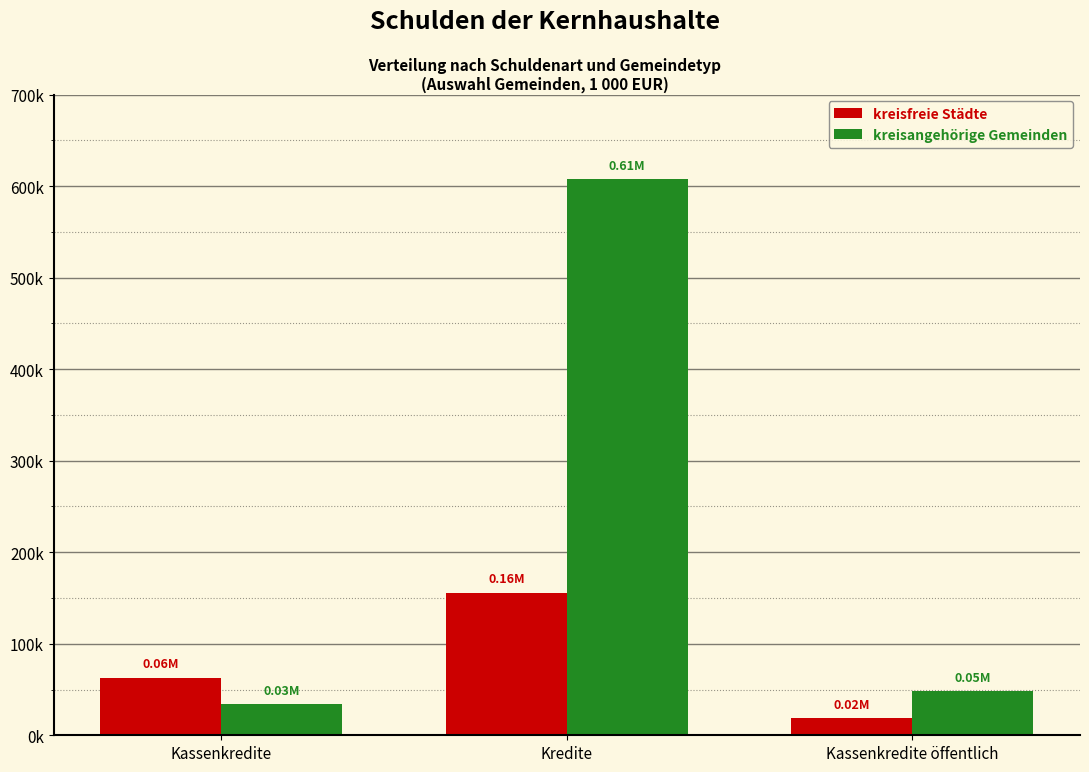

What are all the series names shown in the legend?

kreisfreie Städte, kreisangehörige Gemeinden